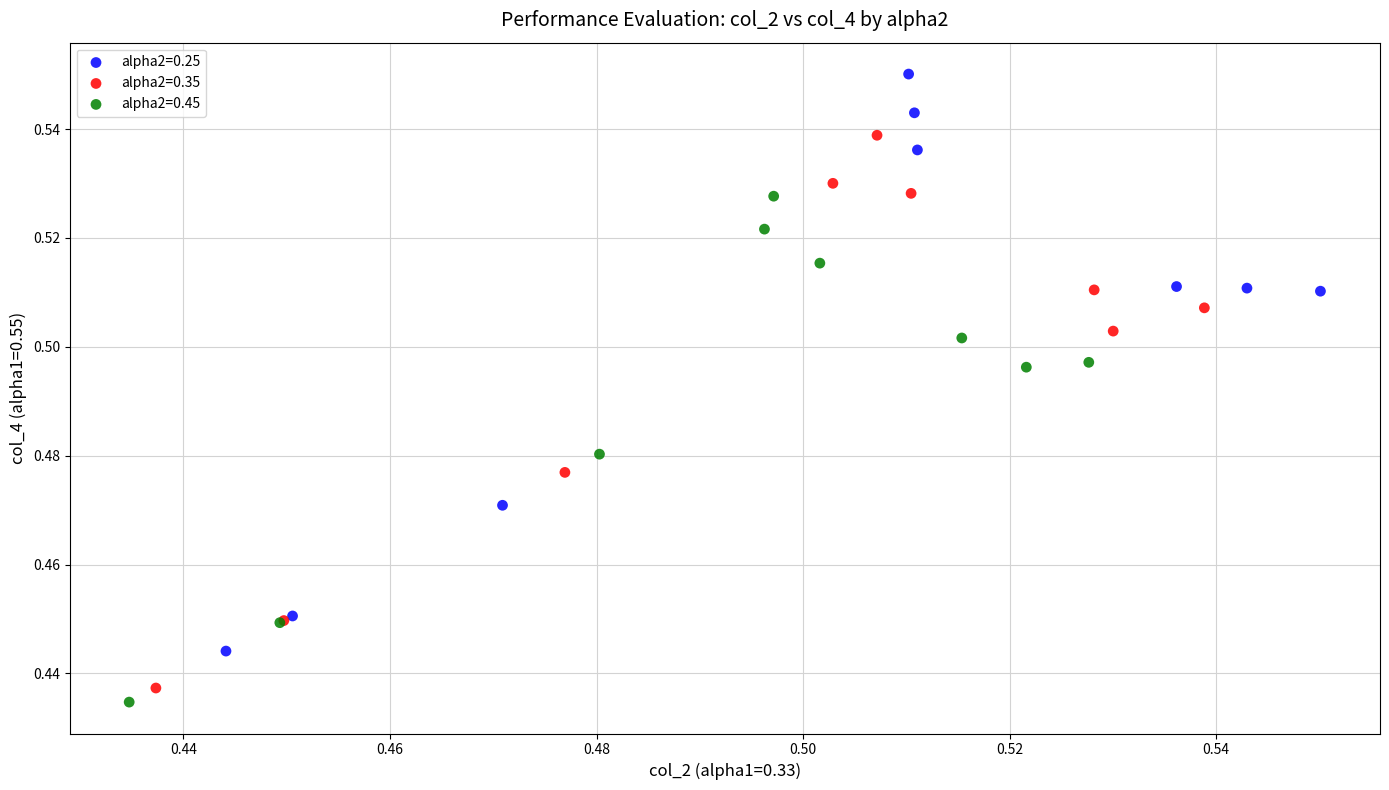

Which series has the widest spread of Y values?

alpha2=0.25